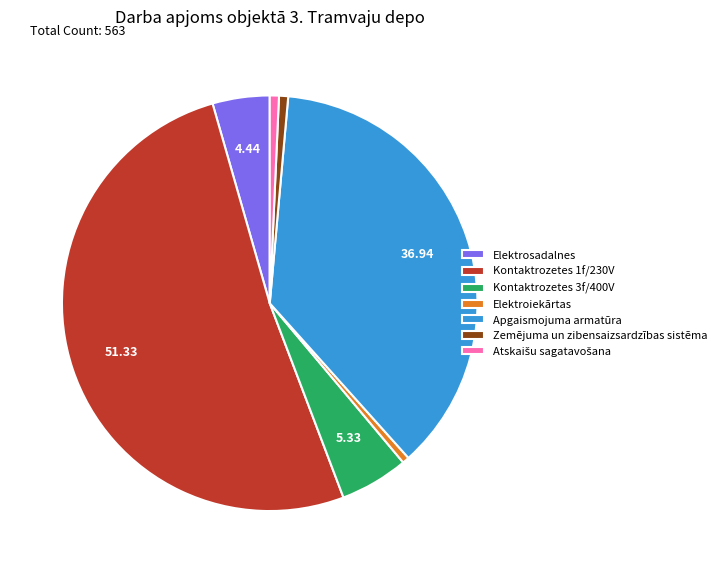

Does Kontaktrozetes 3f/400V represent more than half of the total?

No